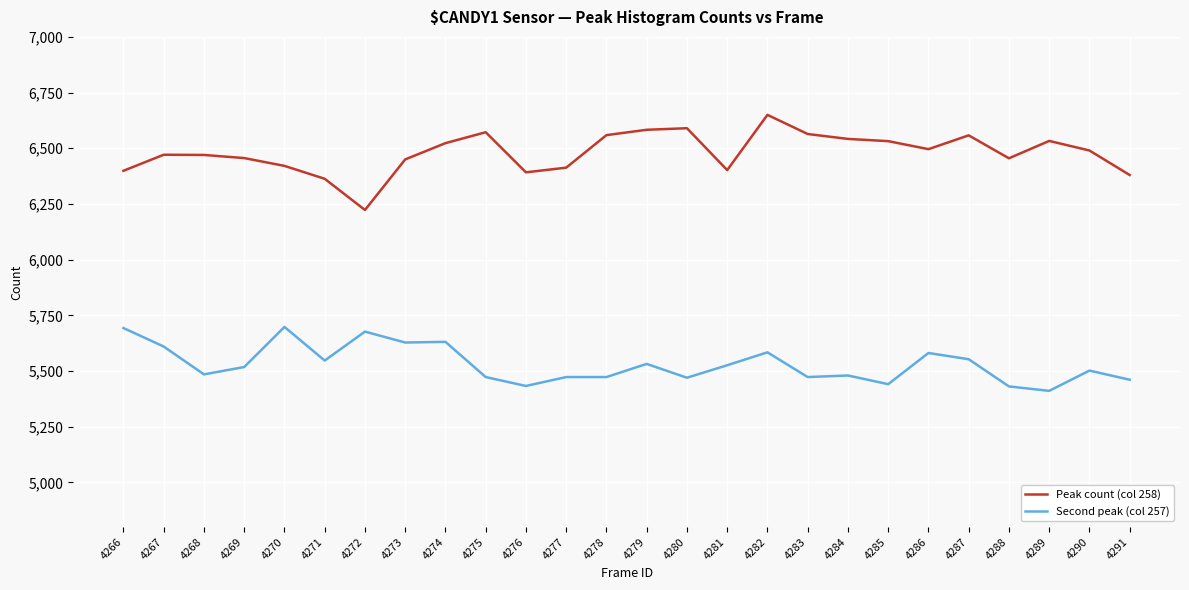

At which category does Second peak (col 257) reach its first local valley?

4268